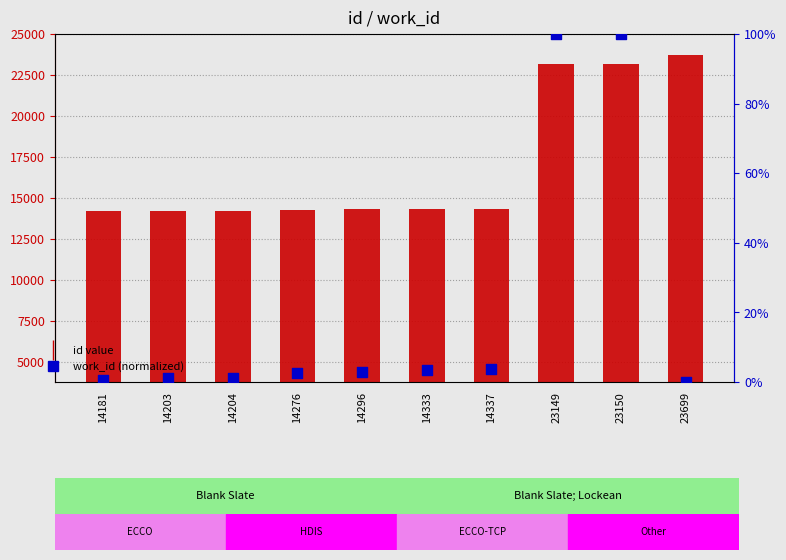

Which series has the largest total across all categories?

id